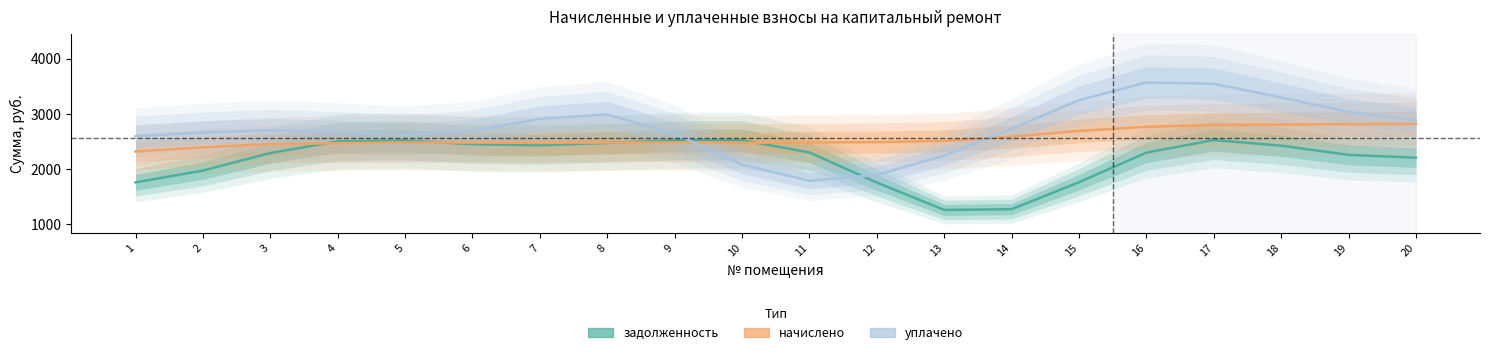

The задолженность series shows 3848.1 at 17. True or false?

False